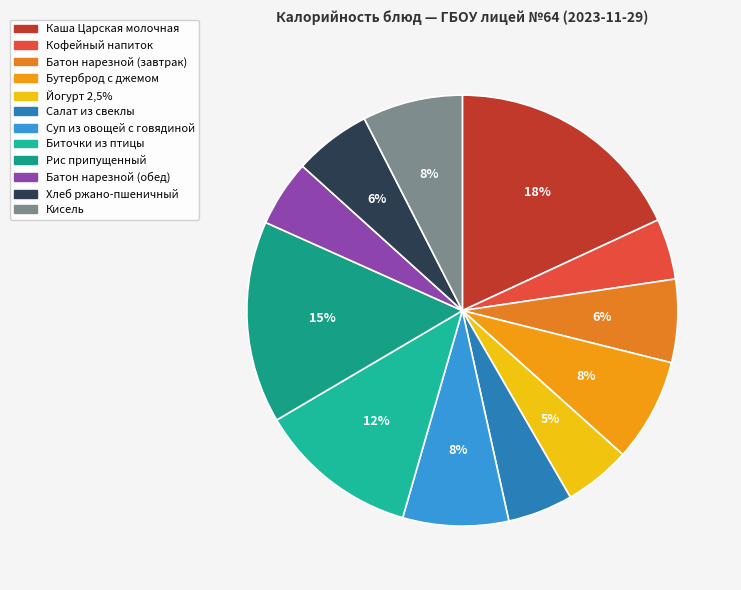

How many slices are in this pie chart?

12